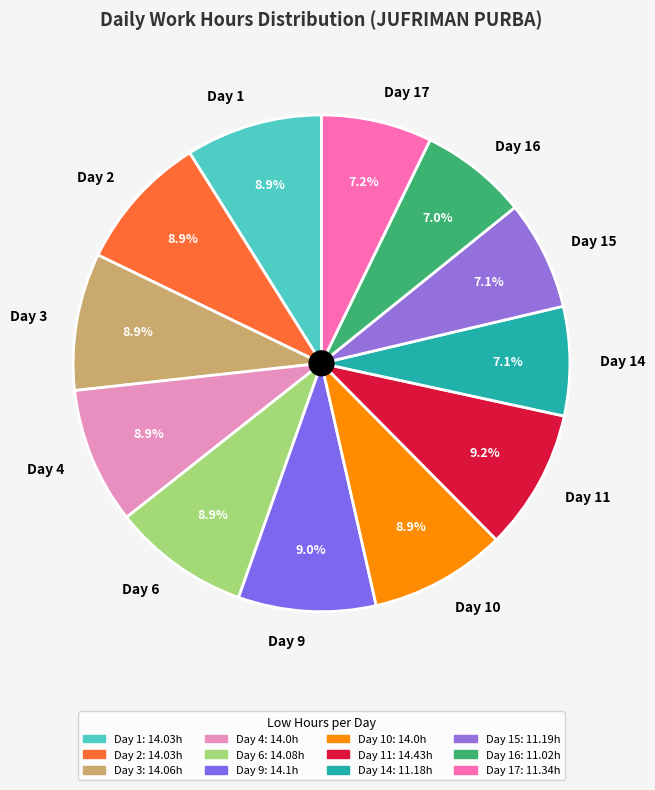

Is Day 16 the majority of the pie?

No